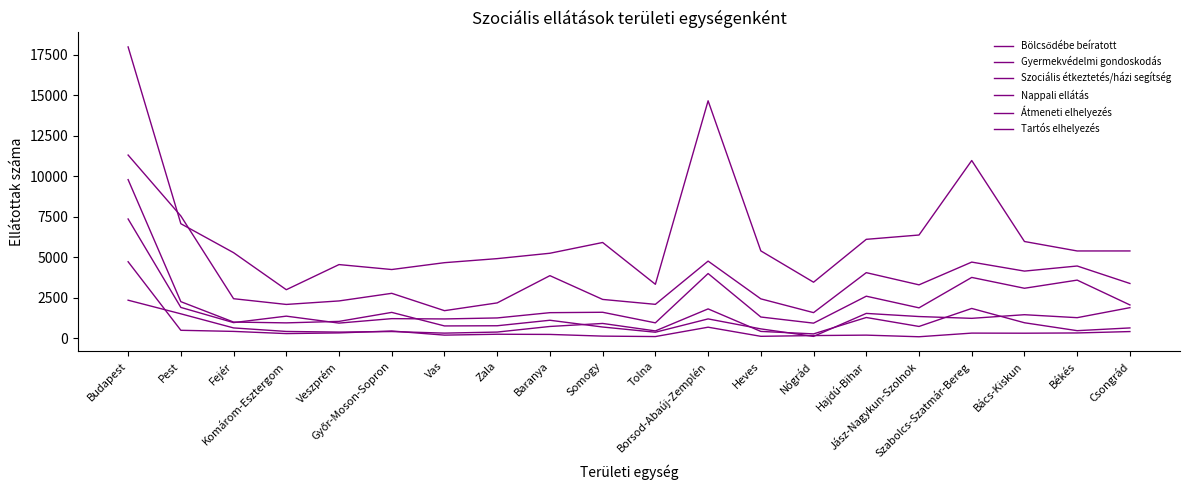

At Jász-Nagykun-Szolnok, list the series in order from largest to smallest.

Szociális étkeztetés/házi segítség, Tartós elhelyezés, Nappali ellátás, Bölcsődébe beíratott, Gyermekvédelmi gondoskodás, Átmeneti elhelyezés